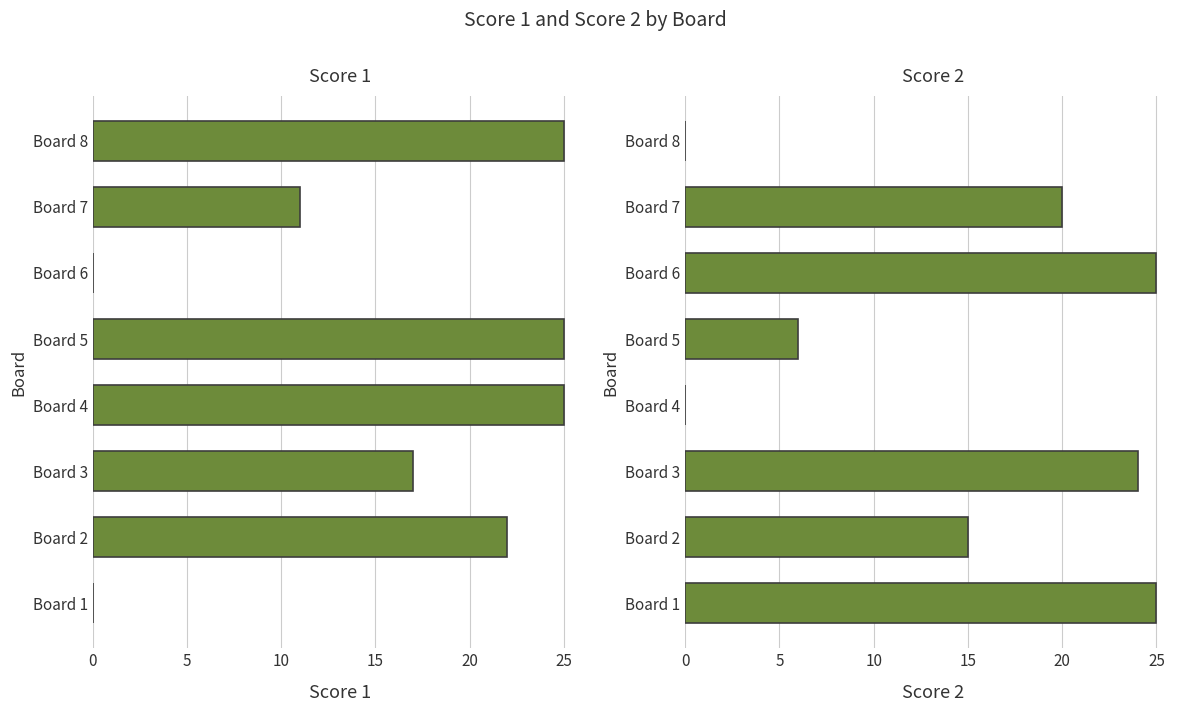

At Board 3, list the series in order from smallest to largest.

Score 1, Score 2